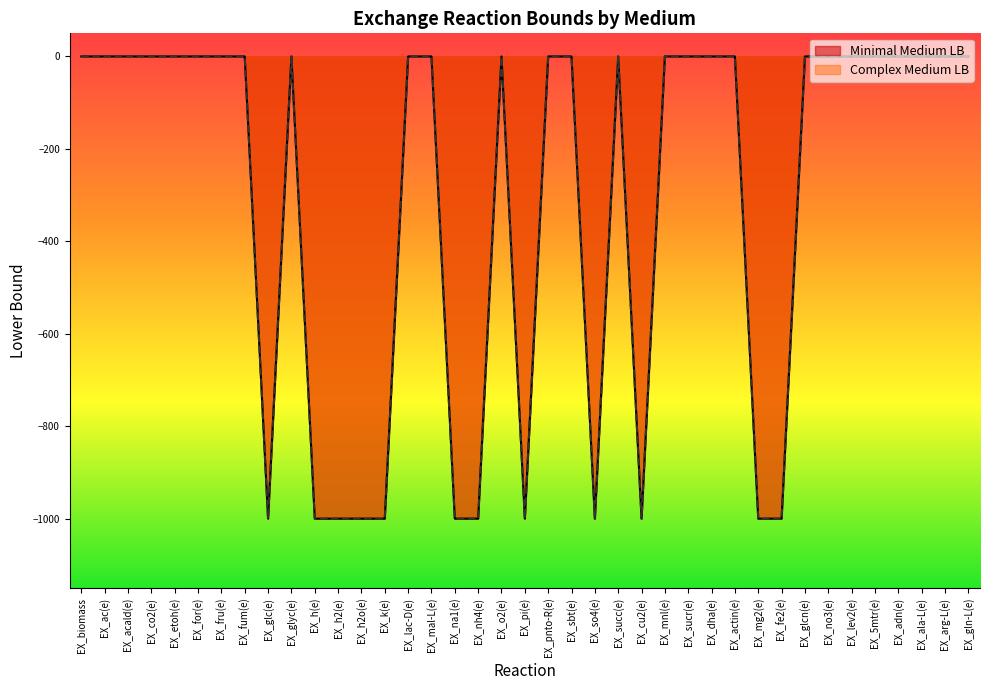

List the series in order of their overall mean, lowest first.

Complex Medium LB, Minimal Medium LB